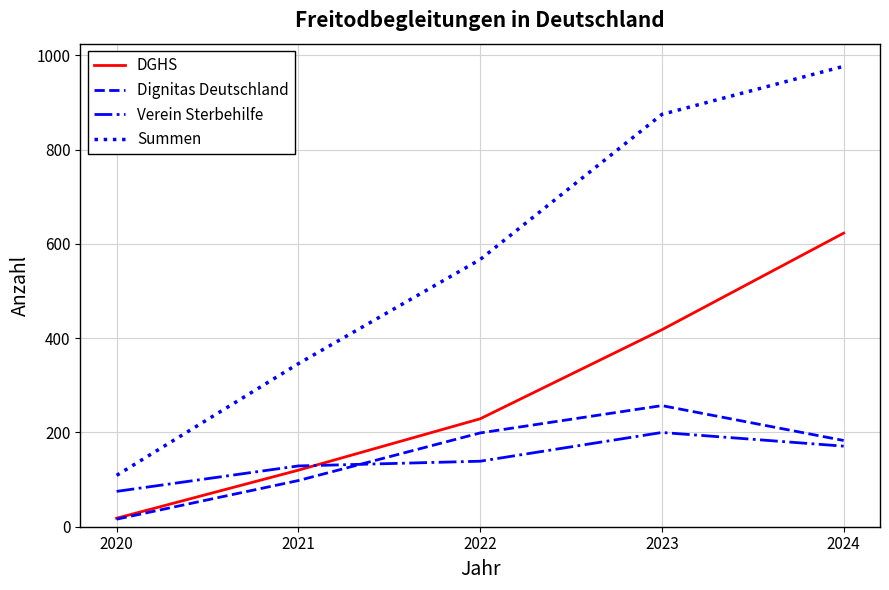

What is the difference between the DGHS values at 2022 and 2021?

109